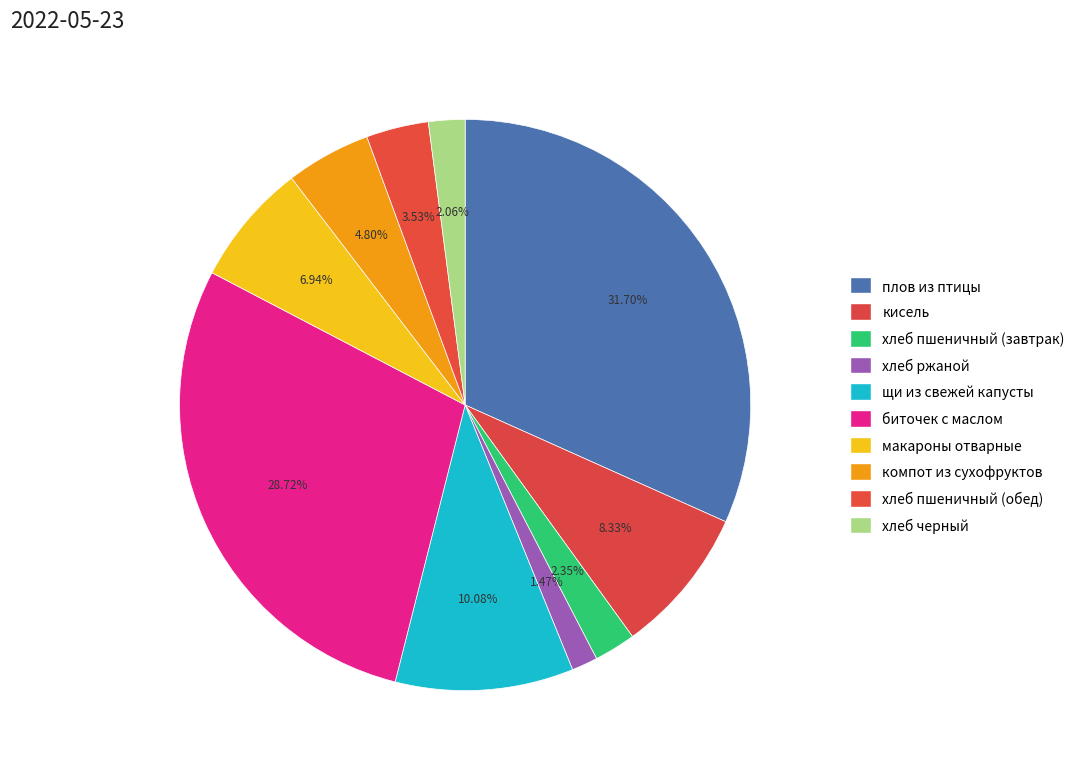

What is the largest slice in the pie chart?

плов из птицы